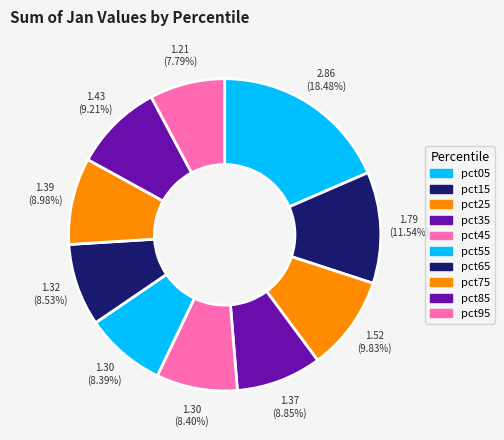

How many segments does this pie chart have?

10